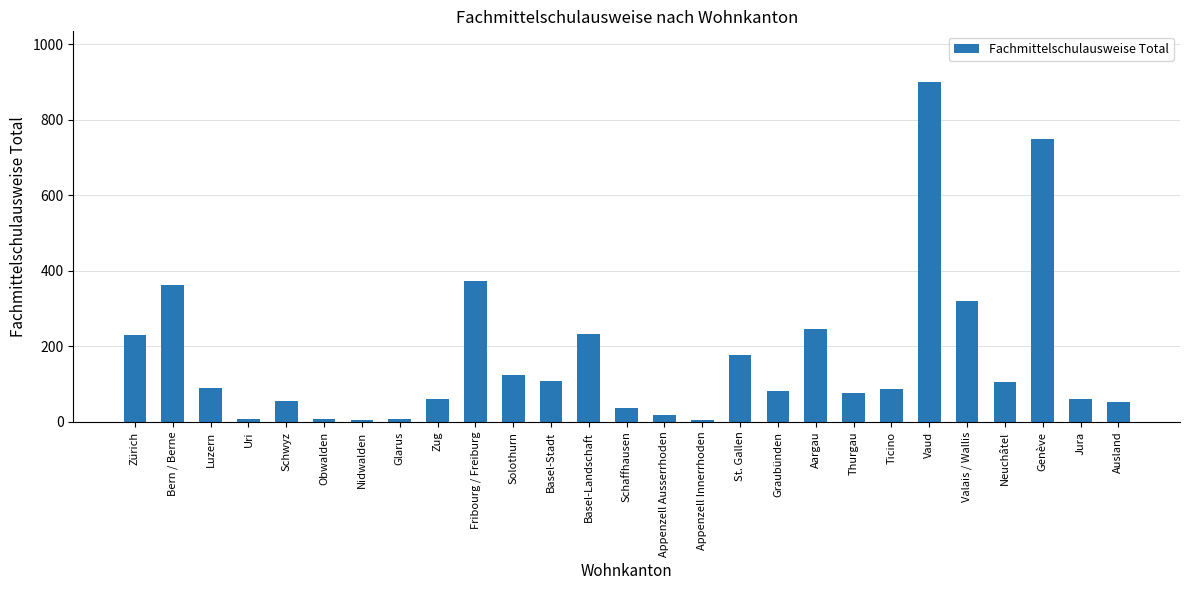

The chart shows a value of 153 at Ticino. True or false?

False